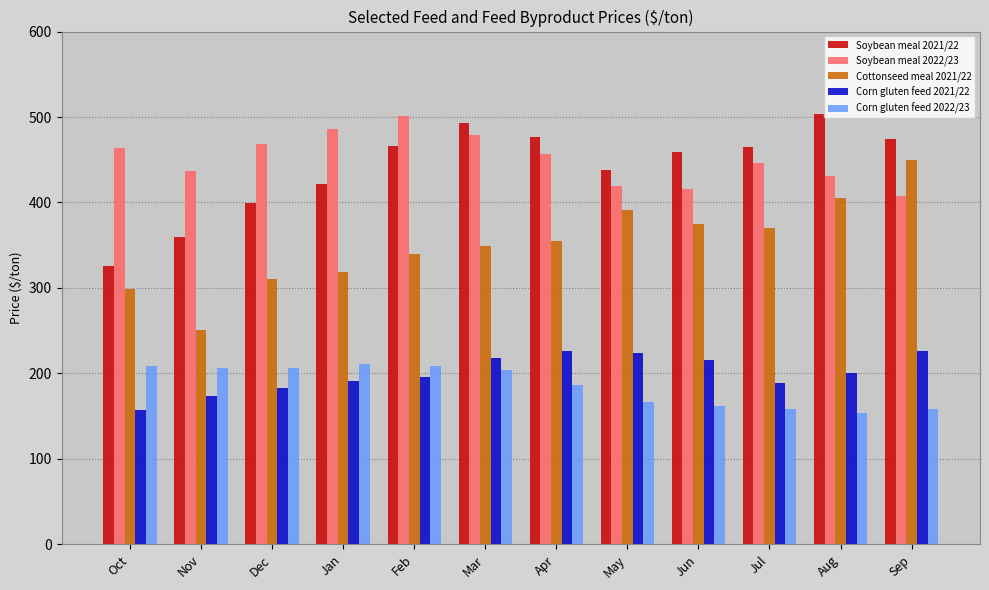

Which series changed the most between Nov and May?

Cottonseed meal 2021/22